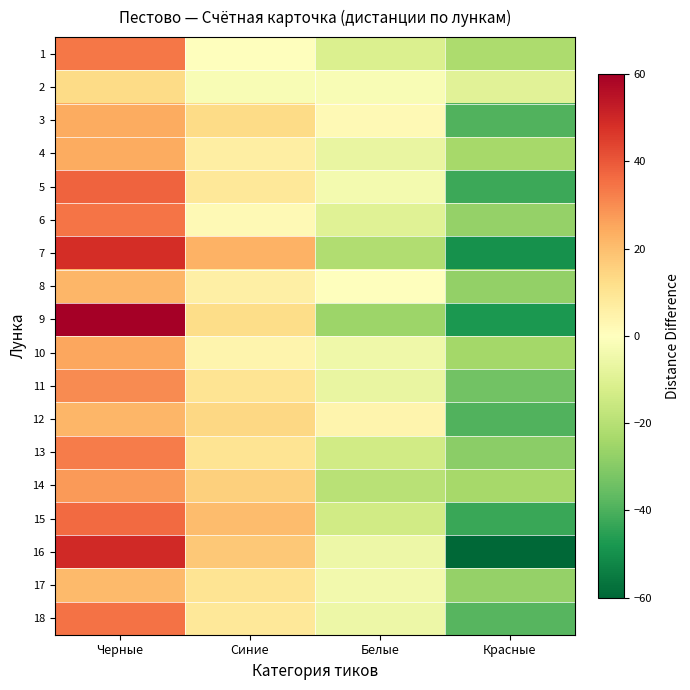

Reading left to right, transcribe all the data shown in this chart.

1: Черные=33.8	Синие=-0.2	Белые=-11.2	Красные=-22.2
2: Черные=13.0	Синие=-2.0	Белые=-2.0	Красные=-9.0
3: Черные=24.0	Синие=13.0	Белые=2.0	Красные=-39.0
4: Черные=24.2	Синие=6.2	Белые=-6.8	Красные=-23.8
5: Черные=37.5	Синие=8.5	Белые=-3.5	Красные=-42.5
6: Черные=34.2	Синие=2.2	Белые=-9.8	Красные=-26.8
7: Черные=48.5	Синие=22.5	Белые=-21.5	Красные=-49.5
8: Черные=21.8	Синие=5.8	Белые=-0.2	Красные=-27.2
9: Черные=60.5	Синие=12.5	Белые=-25.5	Красные=-47.5
10: Черные=25.0	Синие=4.0	Белые=-5.0	Красные=-24.0
11: Черные=30.2	Синие=10.2	Белые=-6.8	Красные=-33.8
12: Черные=21.8	Синие=13.8	Белые=3.8	Красные=-39.2
13: Черные=33.0	Синие=10.0	Белые=-14.0	Красные=-29.0
14: Черные=27.5	Синие=15.5	Белые=-19.5	Красные=-23.5
15: Черные=36.2	Синие=20.2	Белые=-13.8	Красные=-42.8
16: Черные=49.5	Синие=17.5	Белые=-5.5	Красные=-61.5
17: Черные=21.0	Синие=10.0	Белые=-4.0	Красные=-27.0
18: Черные=34.8	Синие=8.8	Белые=-5.2	Красные=-38.2